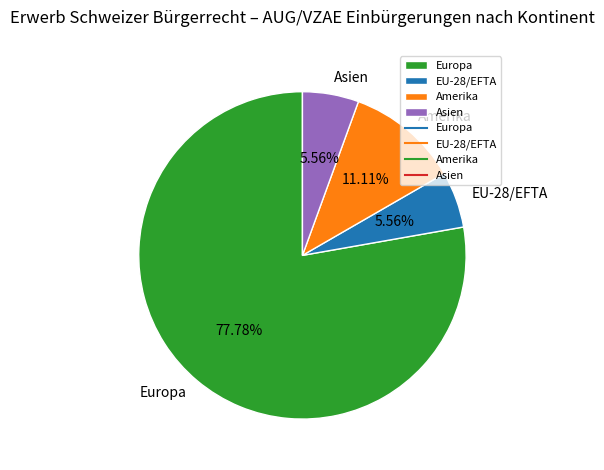

Which has a higher value, Asien or Europa?

Europa